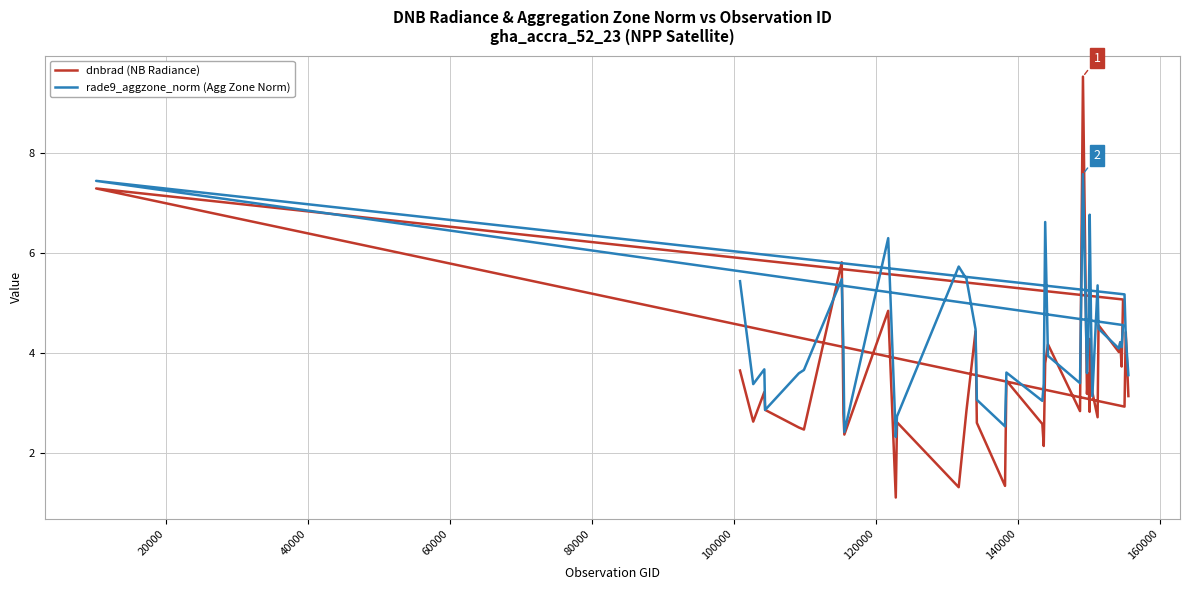

How many distinct data groups are displayed?

2